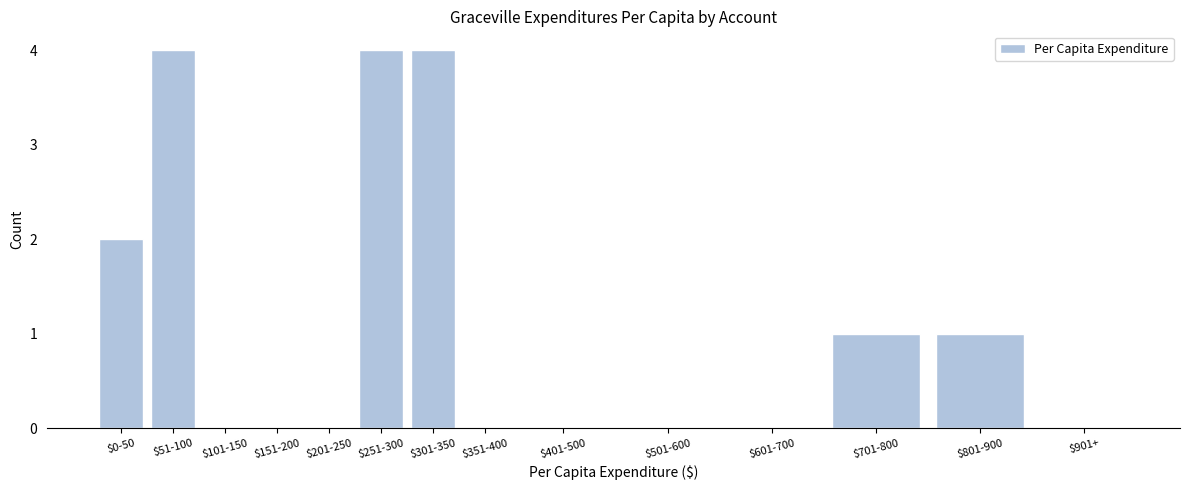

True or false: the data shows 4 at $301-350.

True